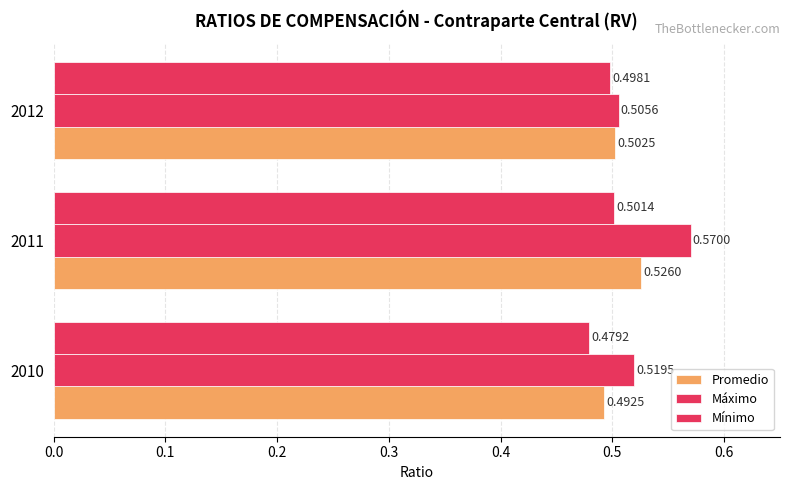

How many data points does each series have?

3